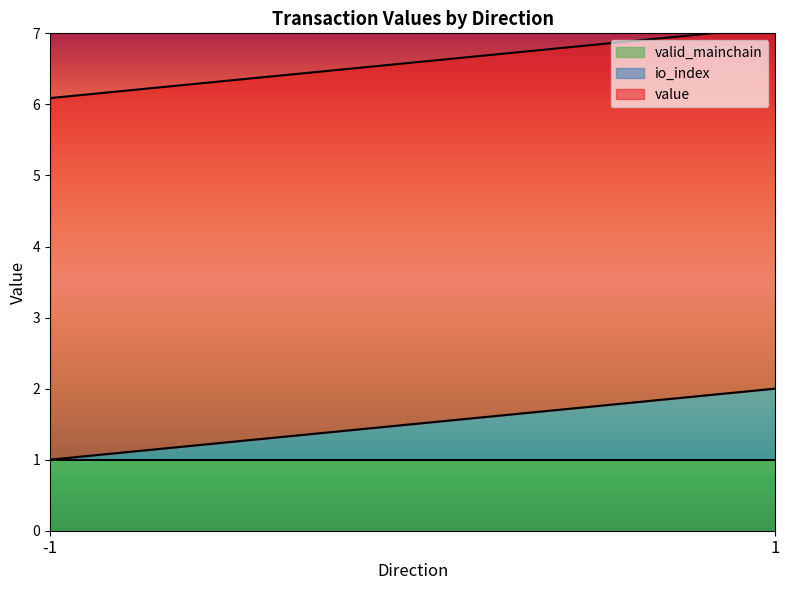

What is the highest value of the io_index series?

2.0